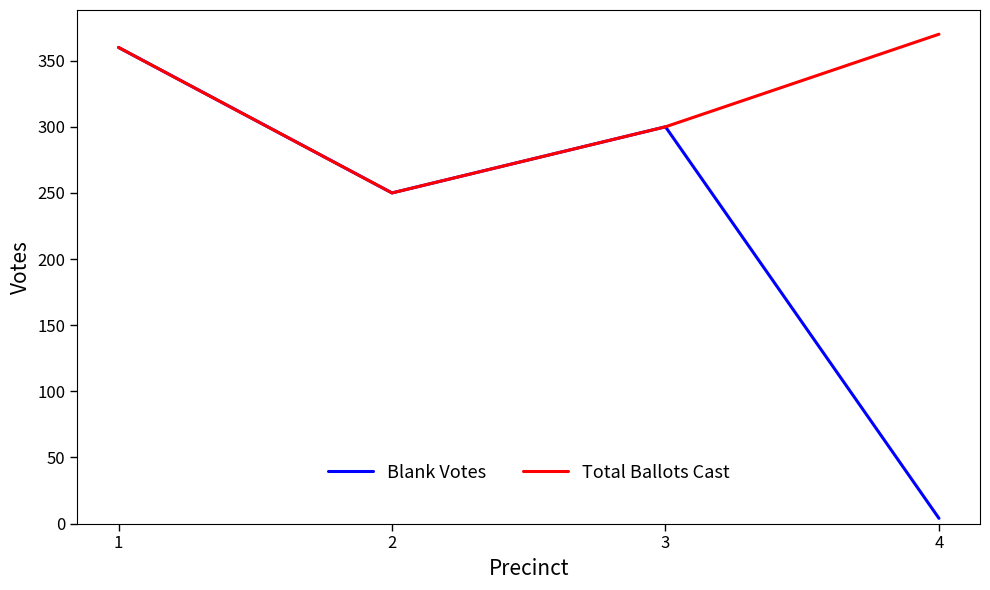

Which series changed the most between 2 and 4?

Blank Votes